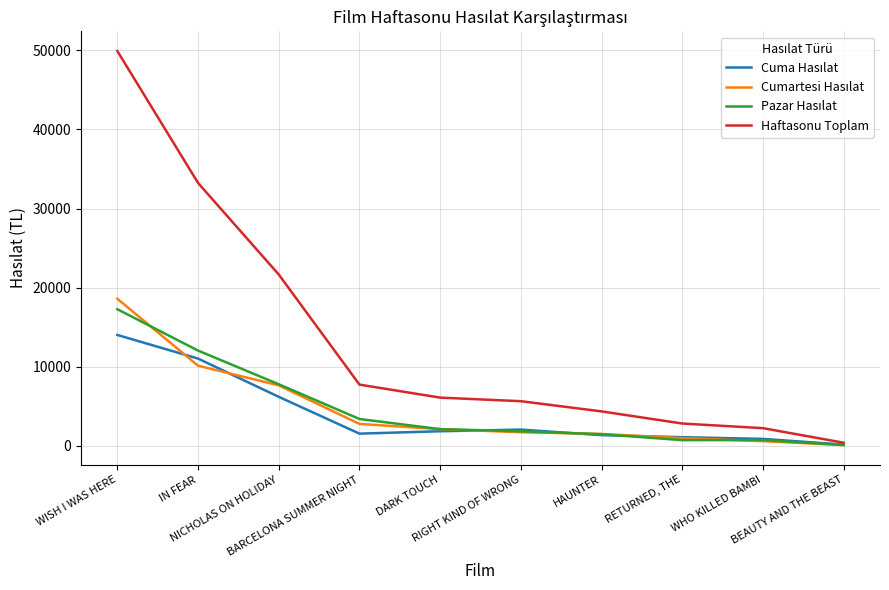

Which series has the largest total across all categories?

Haftasonu Toplam